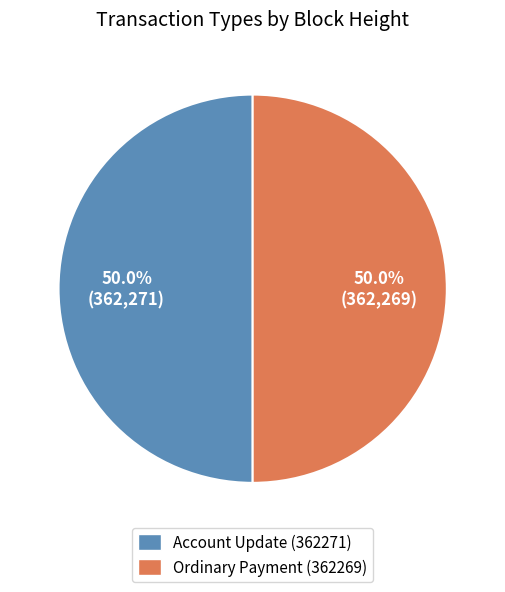

Approximately how many times larger is the value at Ordinary Payment (362269) compared to Account Update (362271)?

1.0